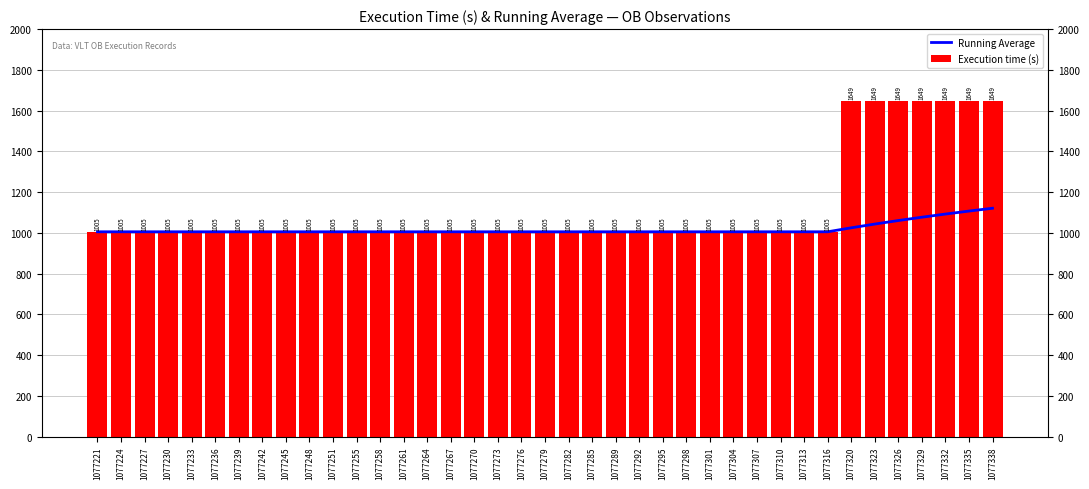

What value does the Execution time (s) series have at 1077230?

1005.0